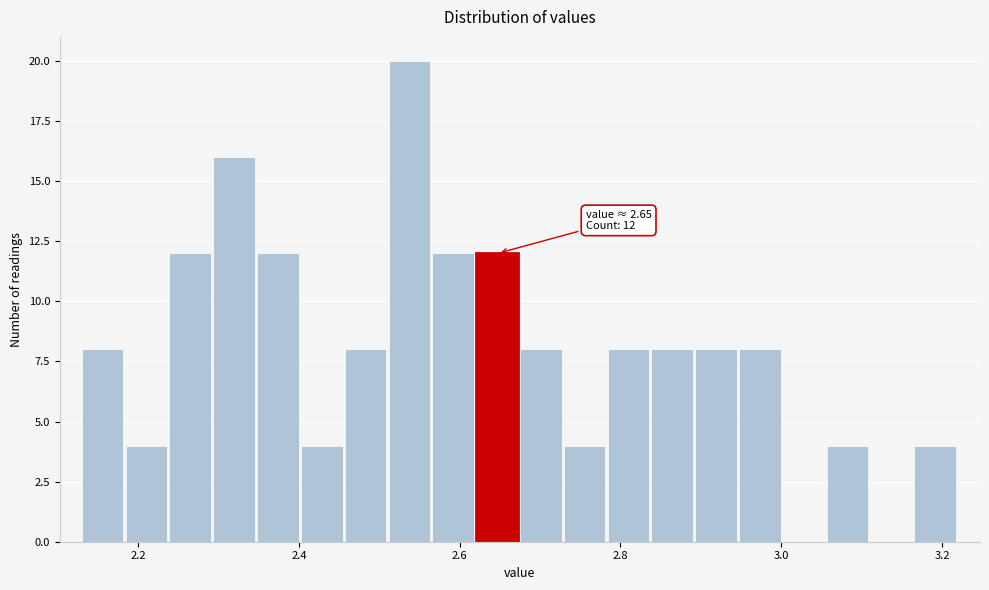

Around what value on the x-axis is the tallest bar? Give the approximate position of its centre, as read against the axis.

2.54